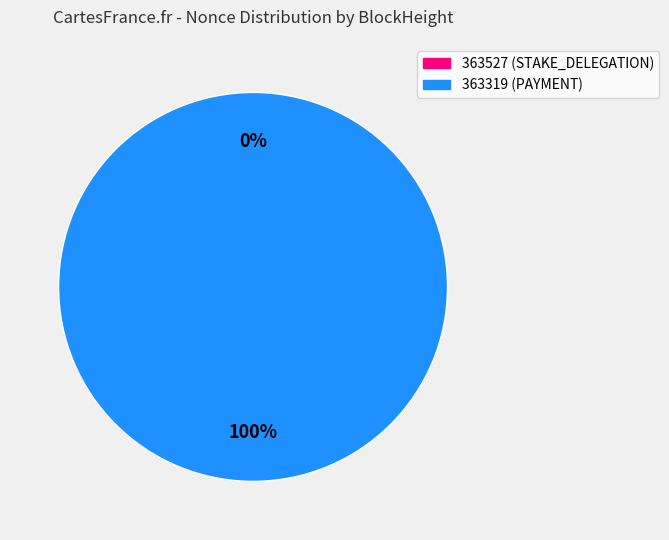

Which category has the smallest portion of the pie?

363527